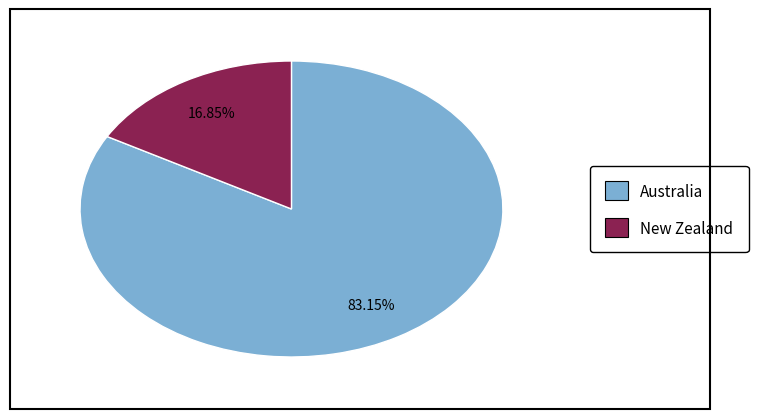

How many slices are in this pie chart?

2